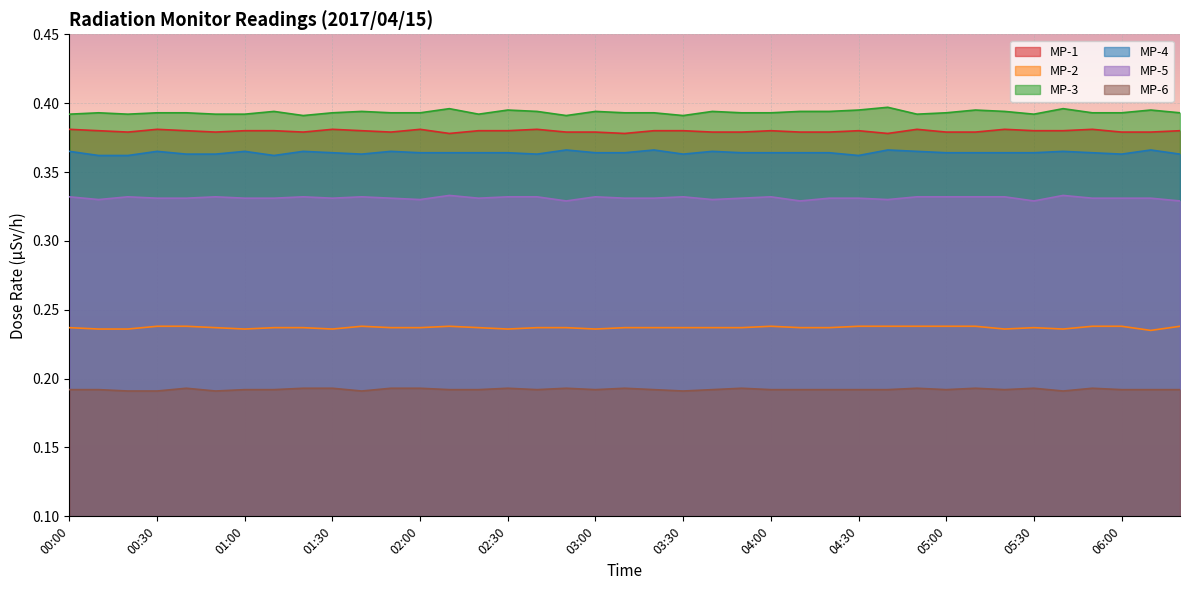

How many lines are shown in the chart?

6